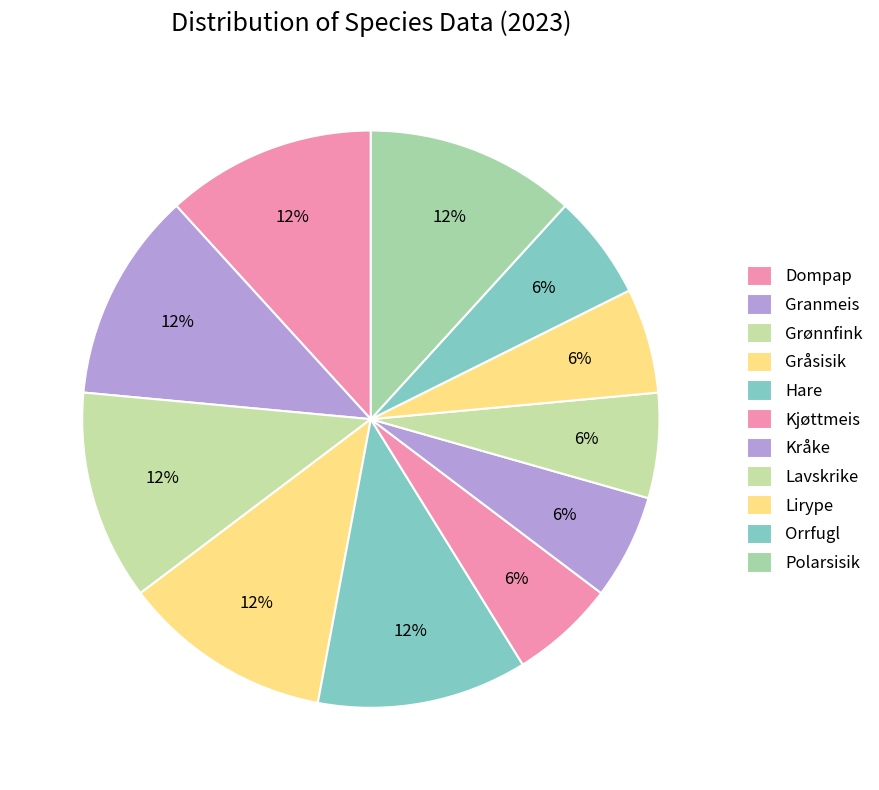

What percentage is the Lavskrike slice, to the nearest percent?

6%